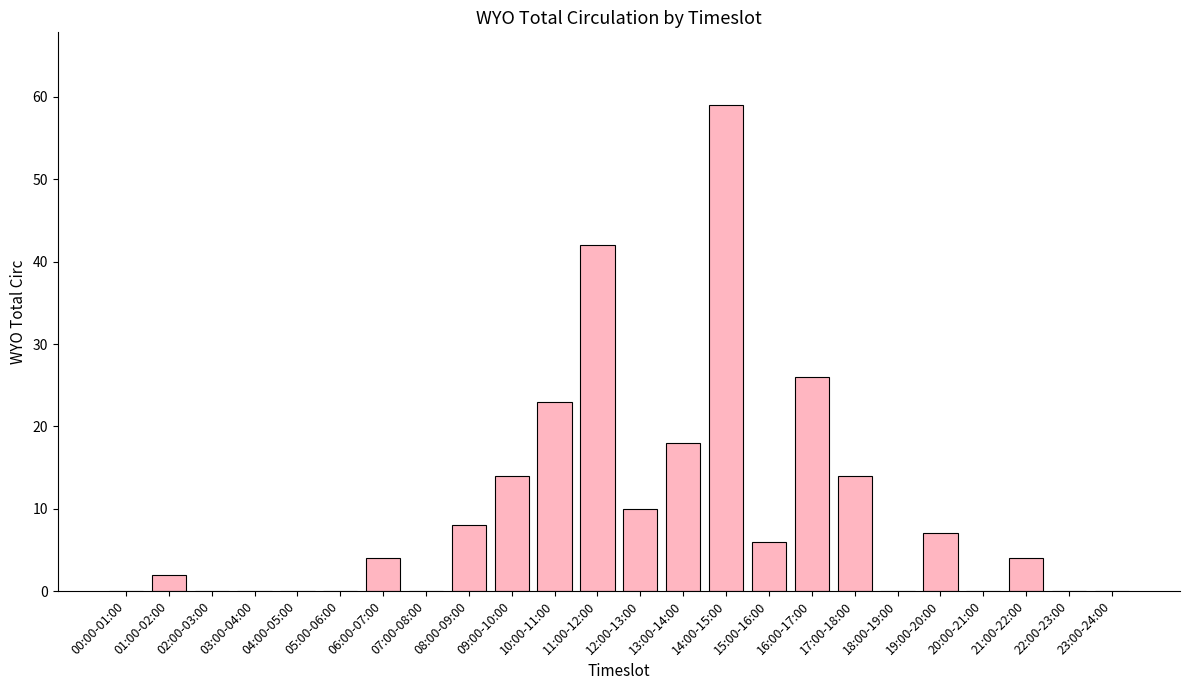

The value at 03:00-04:00 is 0. True or false?

True